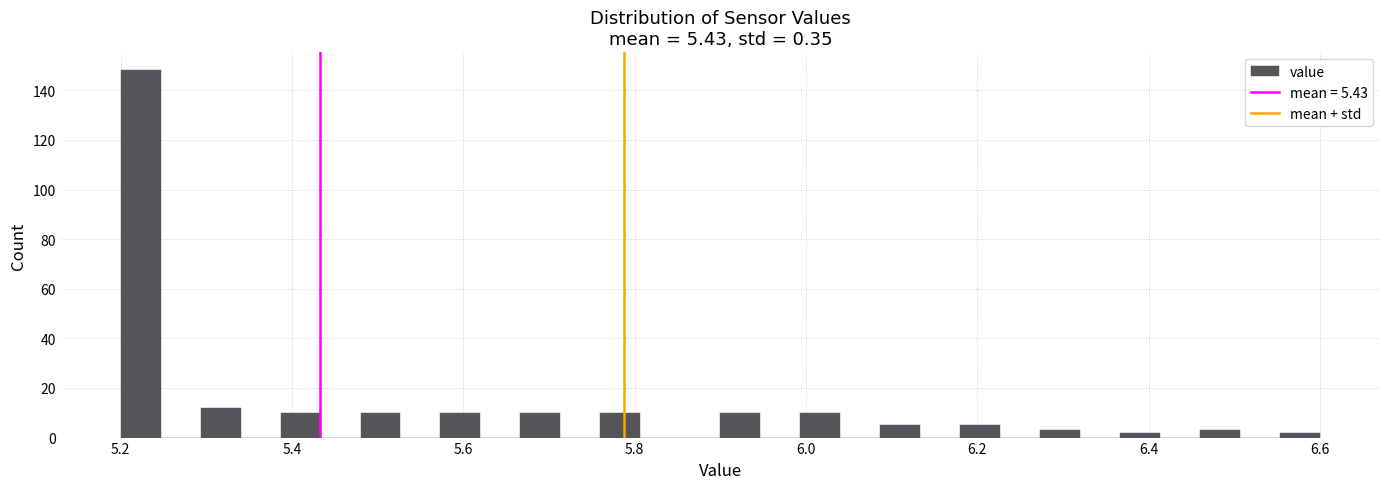

Around what value on the x-axis is the tallest bar? Give the approximate position of its centre, as read against the axis.

5.22